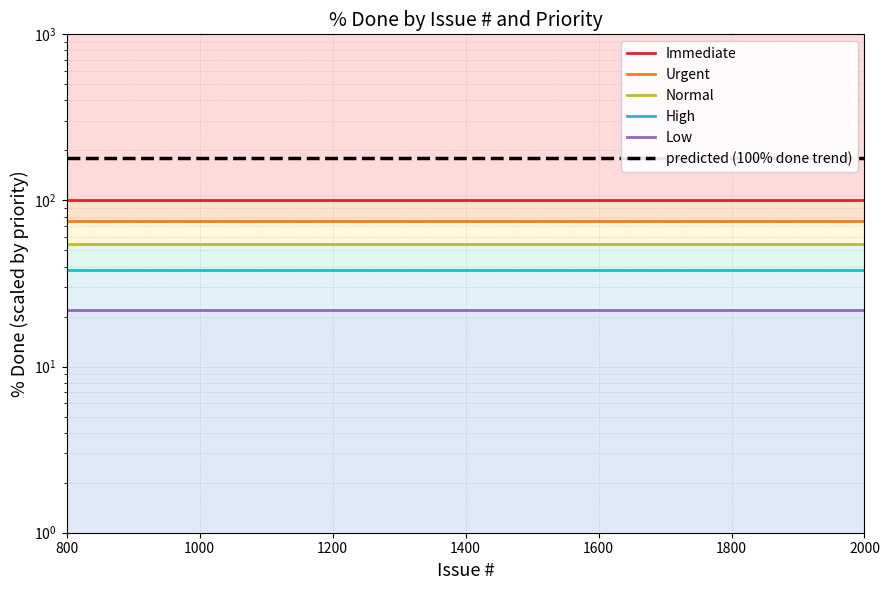

Where is Immediate nearest to the value 100?

800